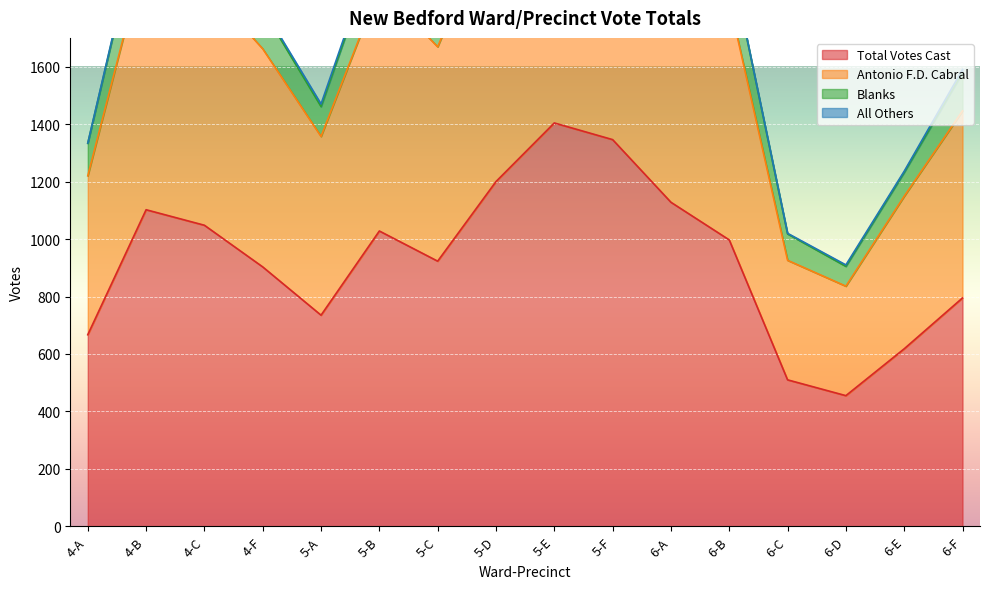

True or false: Antonio F.D. Cabral and Total Votes Cast cross at least once.

False